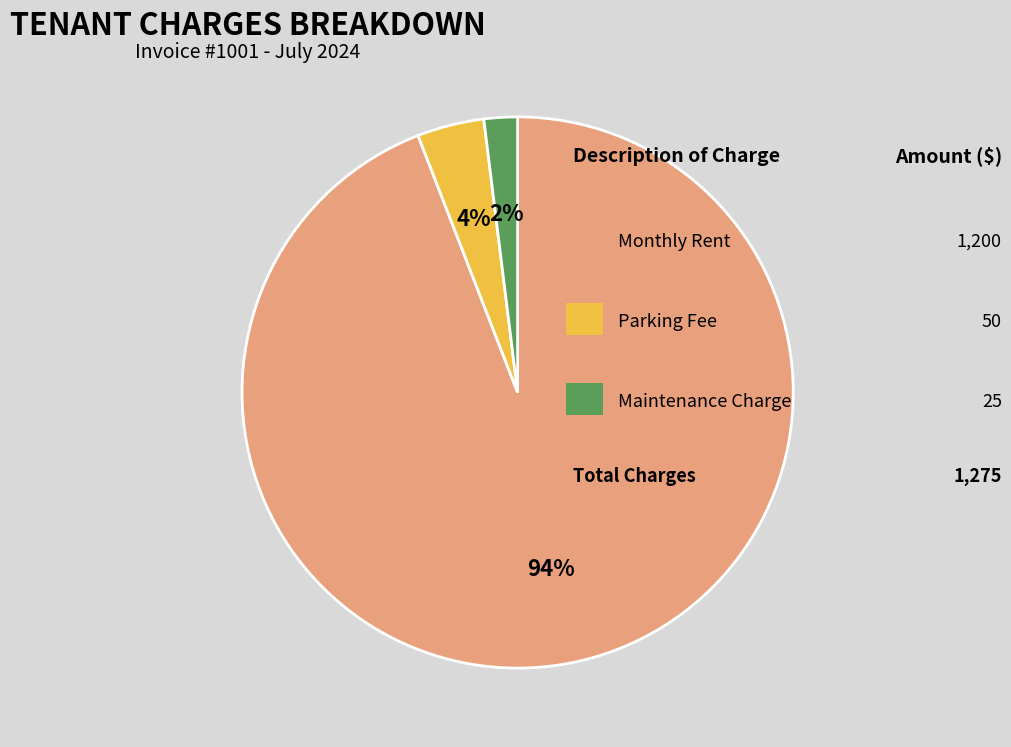

Count the number of slices in the pie.

3